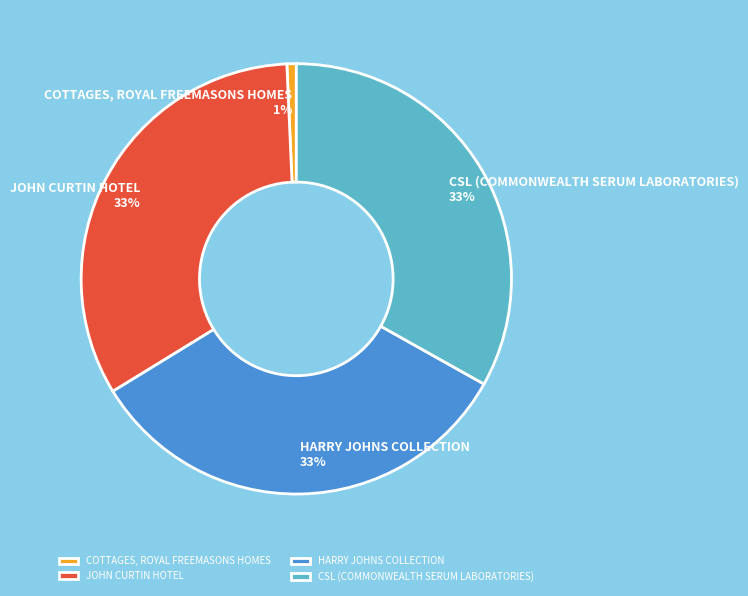

Is the sum of JOHN CURTIN HOTEL and COTTAGES, ROYAL FREEMASONS HOMES greater than half?

No